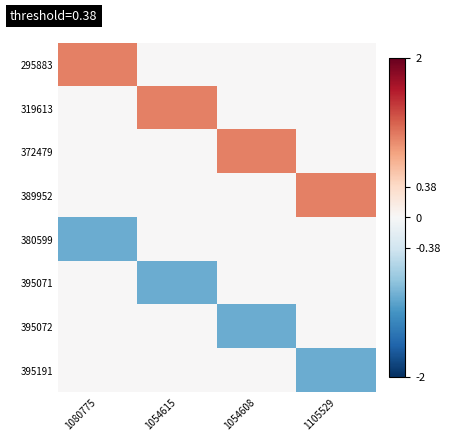

Which series has the widest spread of values?

295883